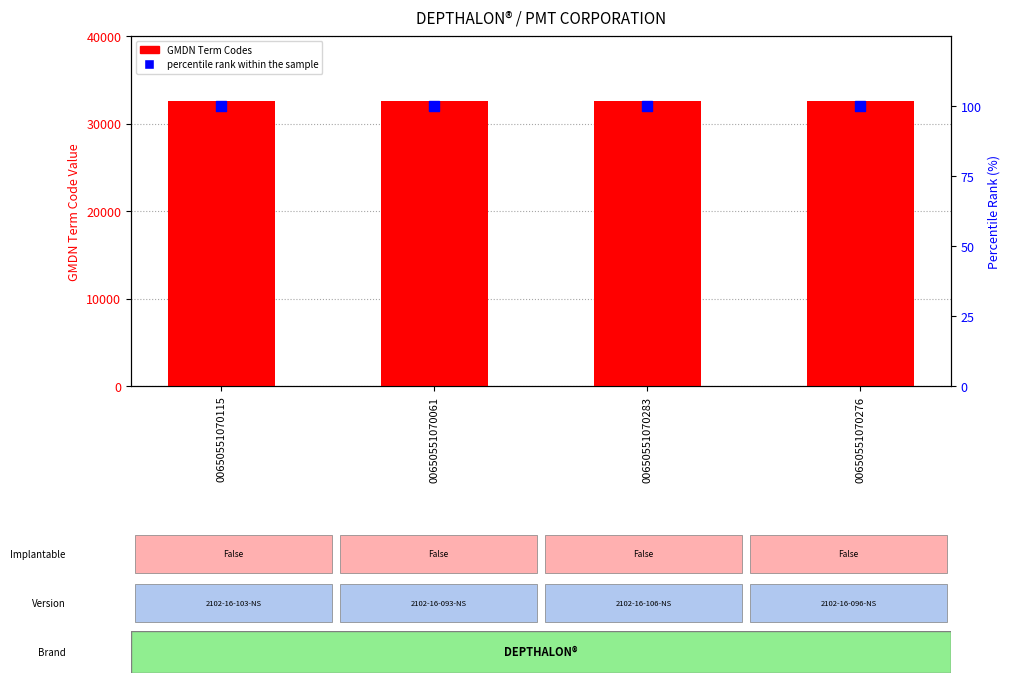

Which series has the largest total across all categories?

GMDN Term Codes